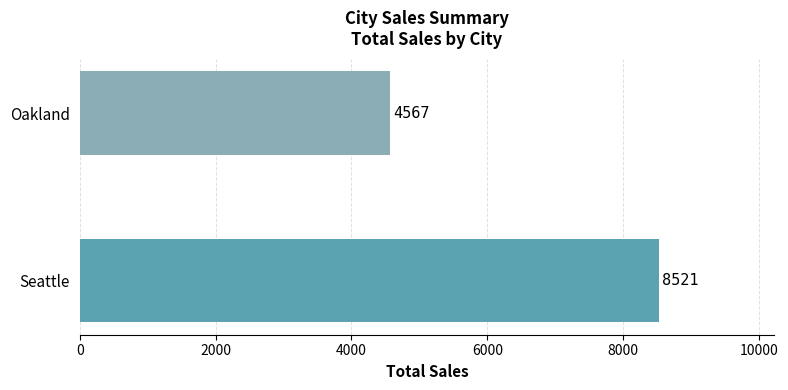

What is the difference between the maximum and minimum values?

3954